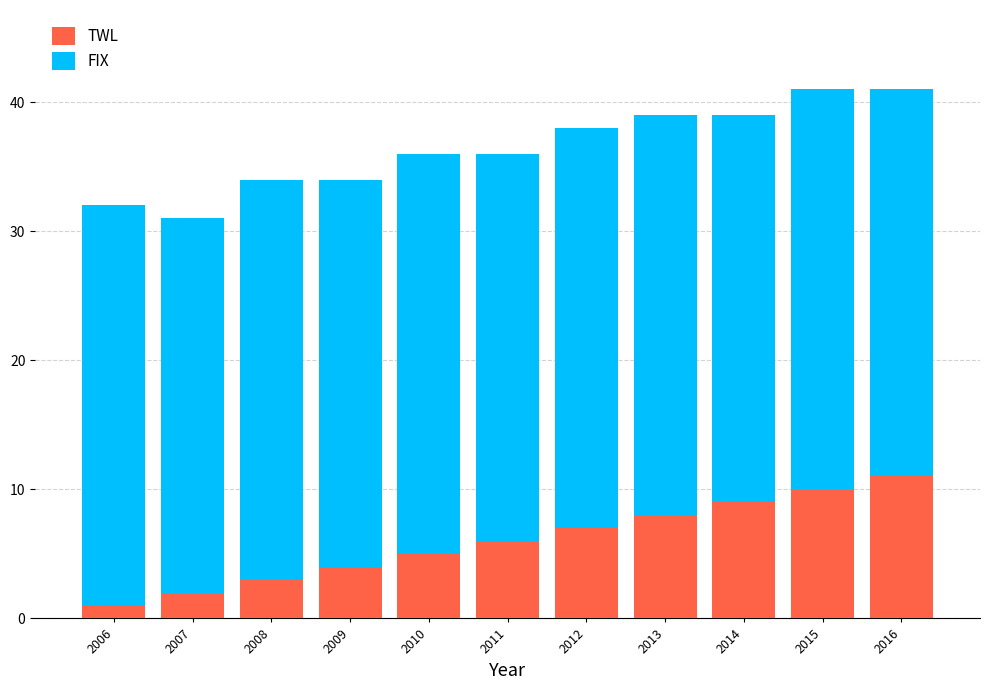

Reading right to left, list the values for the TWL series.

11	10	9	8	7	6	5	4	3	2	1